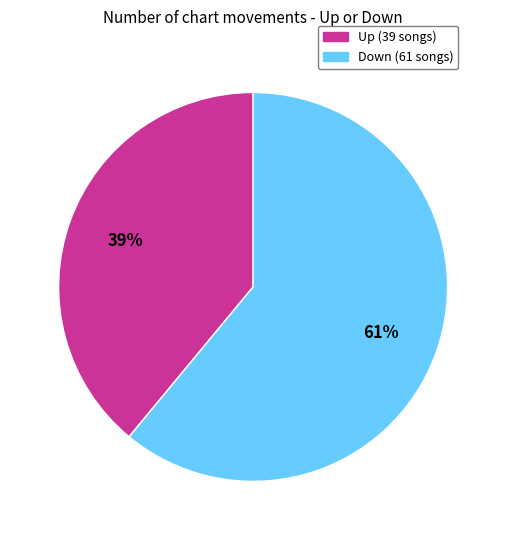

Does any single category account for the majority?

Yes